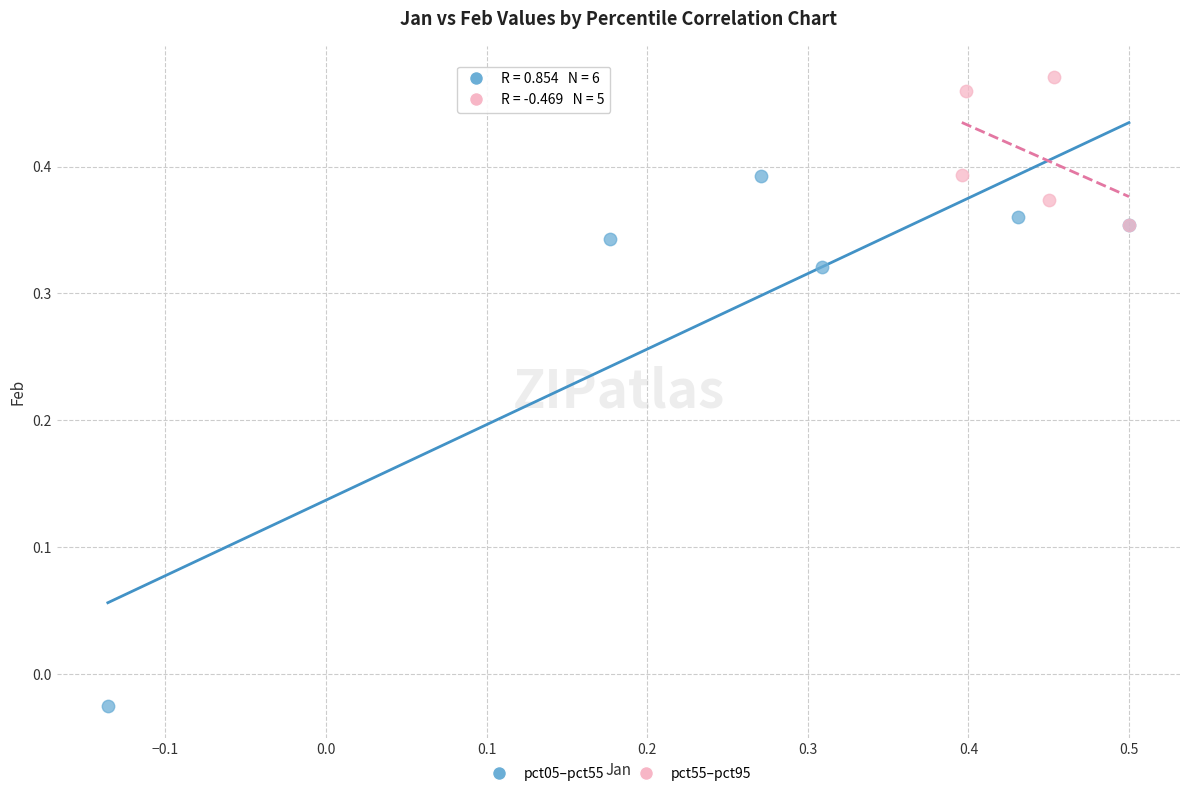

Which series has the largest Y range (max minus min)?

pct05–pct55